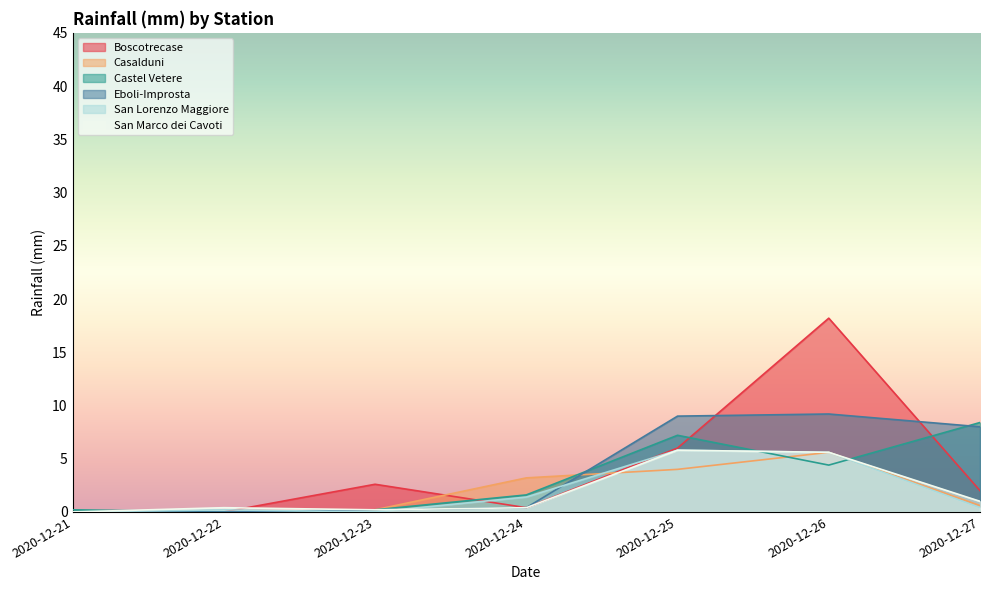

Reading right to left, list all the values displayed in this chart.

Boscotrecase: 2020-12-27=2.0	2020-12-26=18.2	2020-12-25=6.0	2020-12-24=0.4	2020-12-23=2.6	2020-12-22=0.0	2020-12-21=0.0
Casalduni: 2020-12-27=0.6	2020-12-26=5.6	2020-12-25=4.0	2020-12-24=3.2	2020-12-23=0.2	2020-12-22=0.0	2020-12-21=0.0
Castel Vetere: 2020-12-27=8.4	2020-12-26=4.4	2020-12-25=7.2	2020-12-24=1.6	2020-12-23=0.2	2020-12-22=0.0	2020-12-21=0.2
Eboli-Improsta: 2020-12-27=8.0	2020-12-26=9.2	2020-12-25=9.0	2020-12-24=0.4	2020-12-23=0.2	2020-12-22=0.0	2020-12-21=0.0
San Lorenzo Maggiore: 2020-12-27=0.4	2020-12-26=5.6	2020-12-25=5.8	2020-12-24=1.4	2020-12-23=0.0	2020-12-22=0.2	2020-12-21=0.0
San Marco dei Cavoti: 2020-12-27=1.0	2020-12-26=5.6	2020-12-25=5.8	2020-12-24=0.4	2020-12-23=0.2	2020-12-22=0.4	2020-12-21=0.0